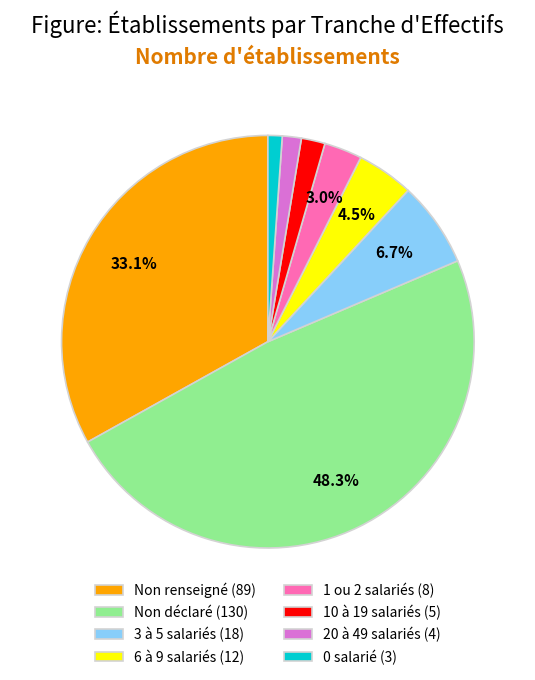

What is the ratio of the value at 1 ou 2 salariés (8) to the value at 20 à 49 salariés (4)?

2.0